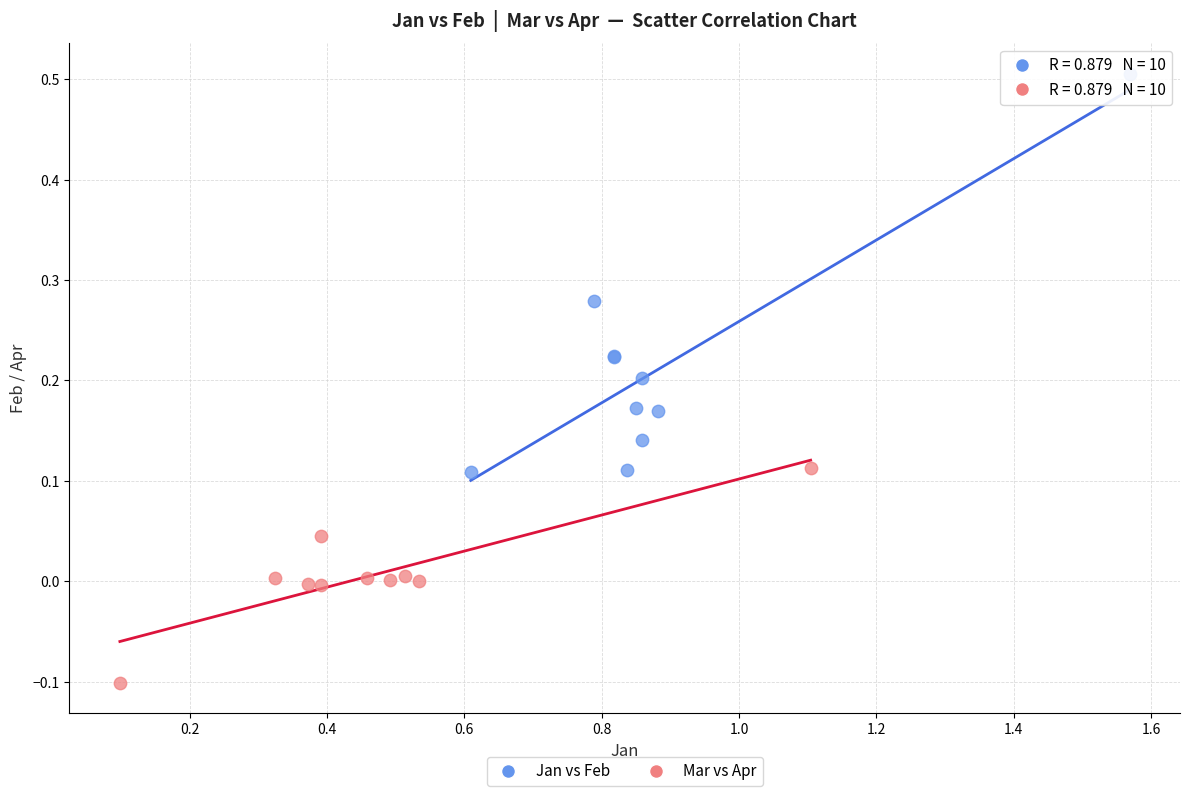

Which series contains the lowest Y value?

Mar vs Apr